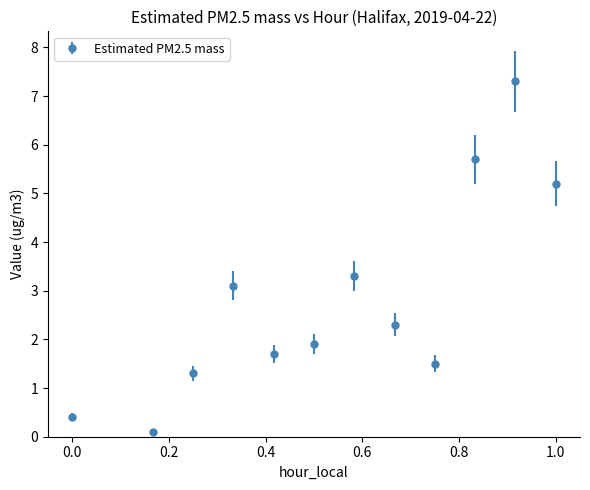

How many points are lower than both their immediate neighbors (excluding endpoints)?

3